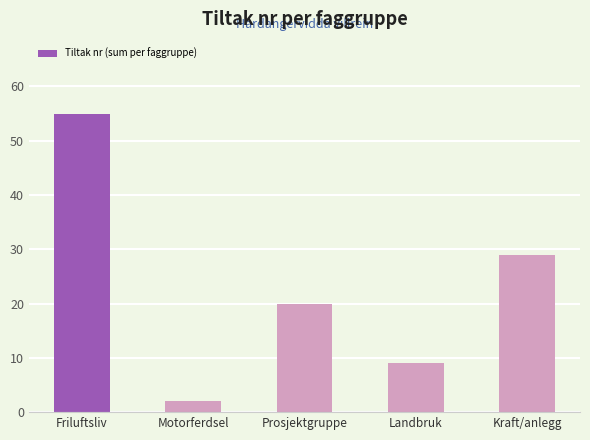

At which label is the value closest to 28?

Kraft/anlegg